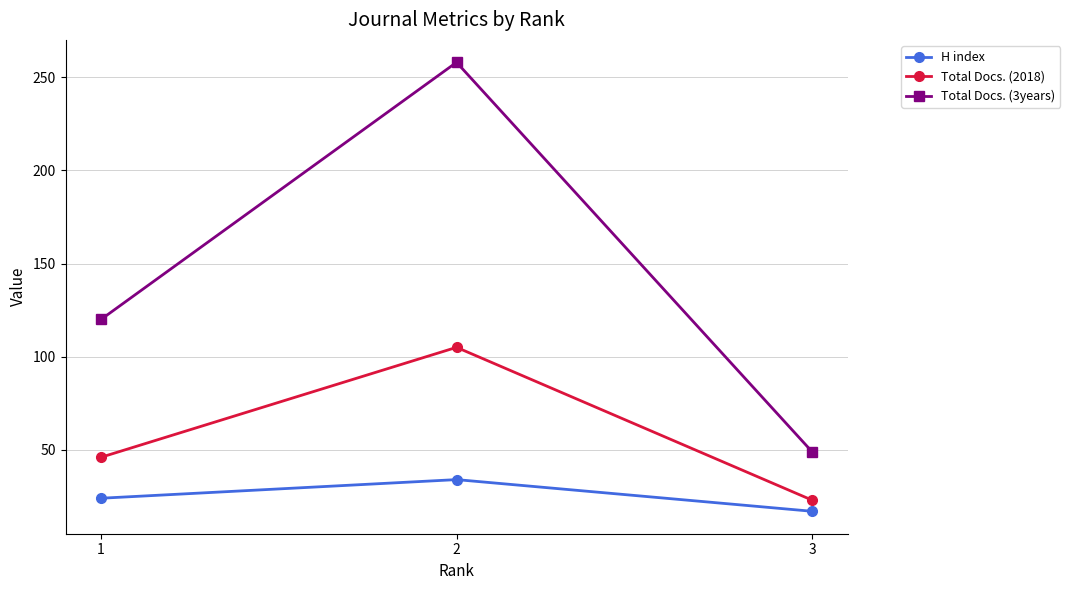

At which label does H index reach its peak?

2